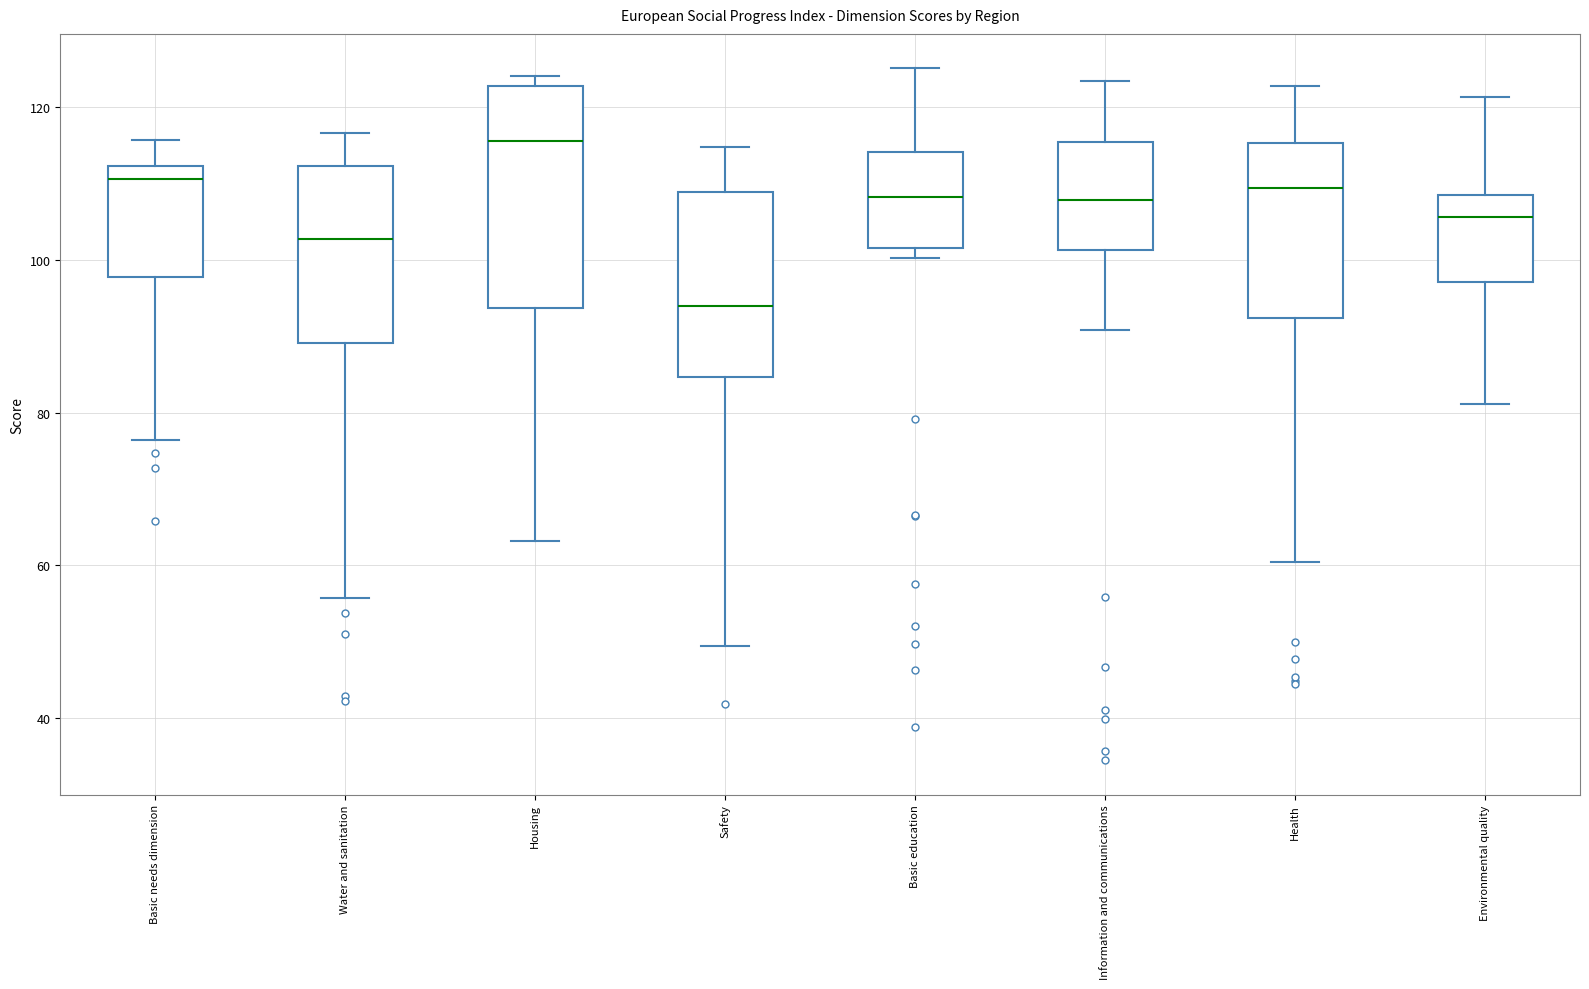

Reading left to right, read every box against the y-axis: the position of its median line, the range the box covers, and the ends of its whiskers. The values are not printed on the chart, so give them approximately, as read against the axis.

Basic needs dimension: median 110, box 98 to 112, whiskers 76 to 116
Water and sanitation: median 102, box 90 to 112, whiskers 56 to 116
Housing: median 116, box 94 to 122, whiskers 64 to 124
Safety: median 94, box 84 to 108, whiskers 50 to 114
Basic education: median 108, box 102 to 114, whiskers 100 to 126
Information and communications: median 108, box 102 to 116, whiskers 90 to 124
Health: median 110, box 92 to 116, whiskers 60 to 122
Environmental quality: median 106, box 98 to 108, whiskers 82 to 122